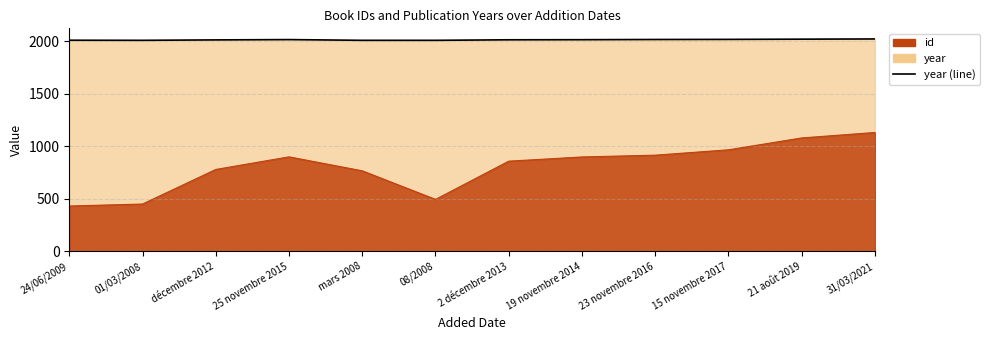

How many interior local peaks does the id (line) series have?

1